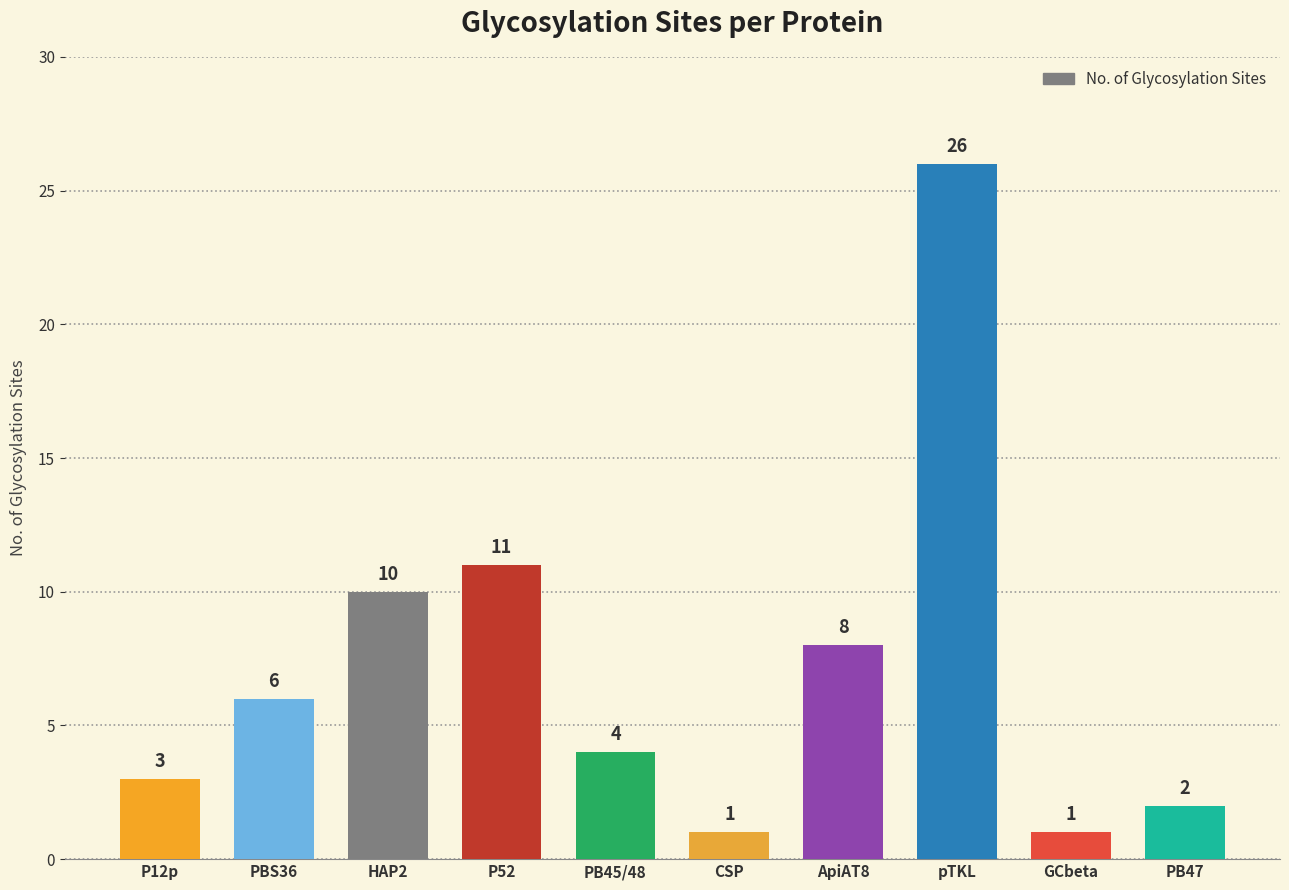

What is the approximate value at P52?

11